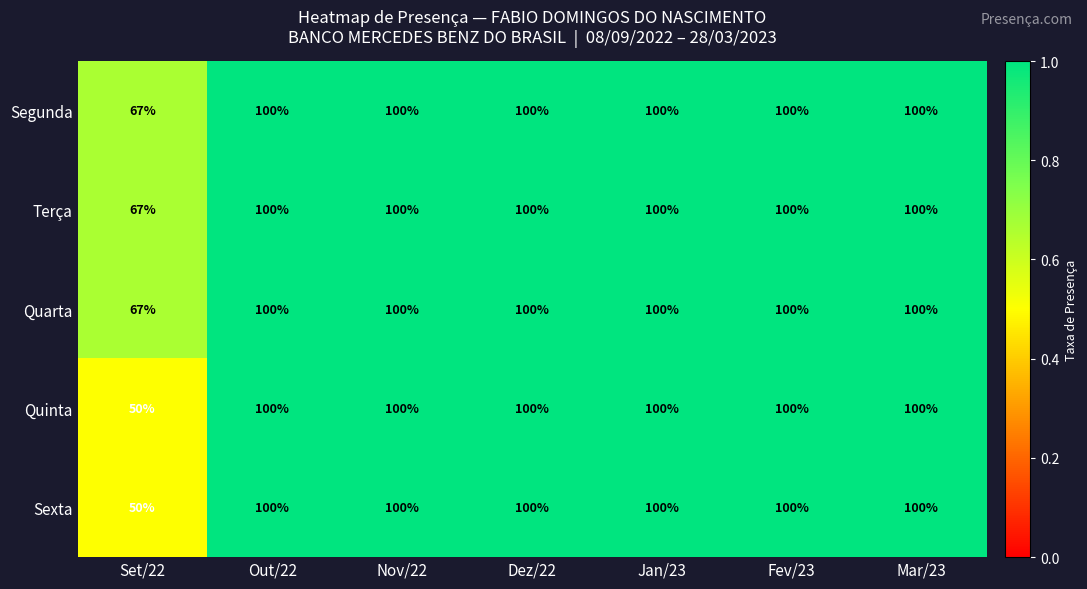

What value does the Segunda series have at Nov/22?

100